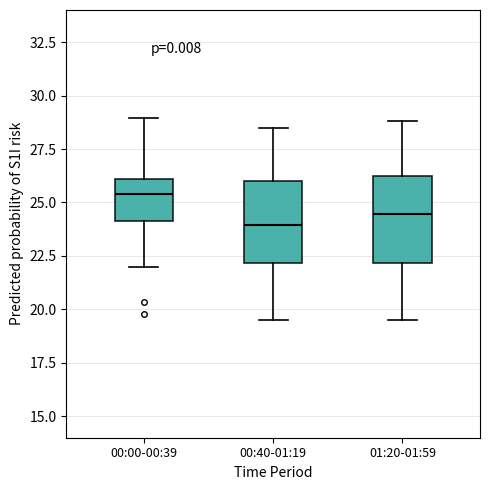

Which box's median line is the highest?

00:00-00:39